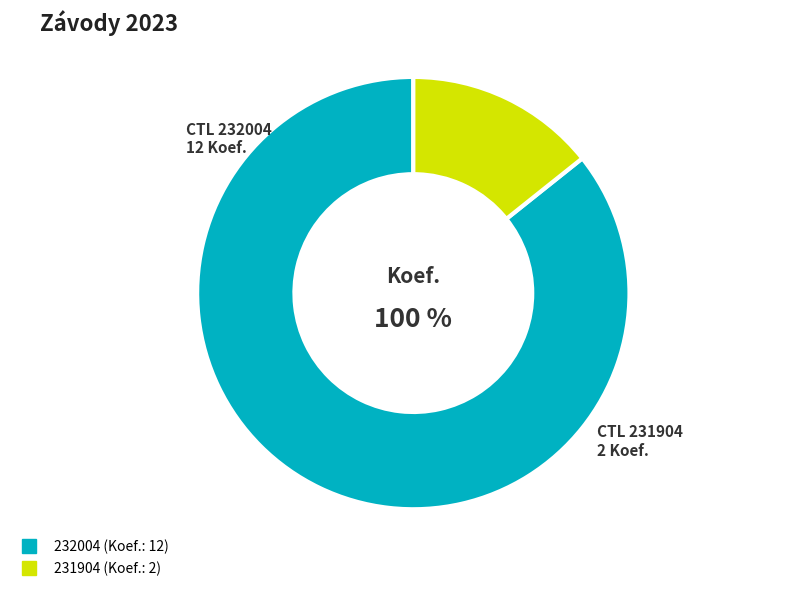

To the nearest percent, what is the difference between the 231904 and 232004 slice percentages?

71%